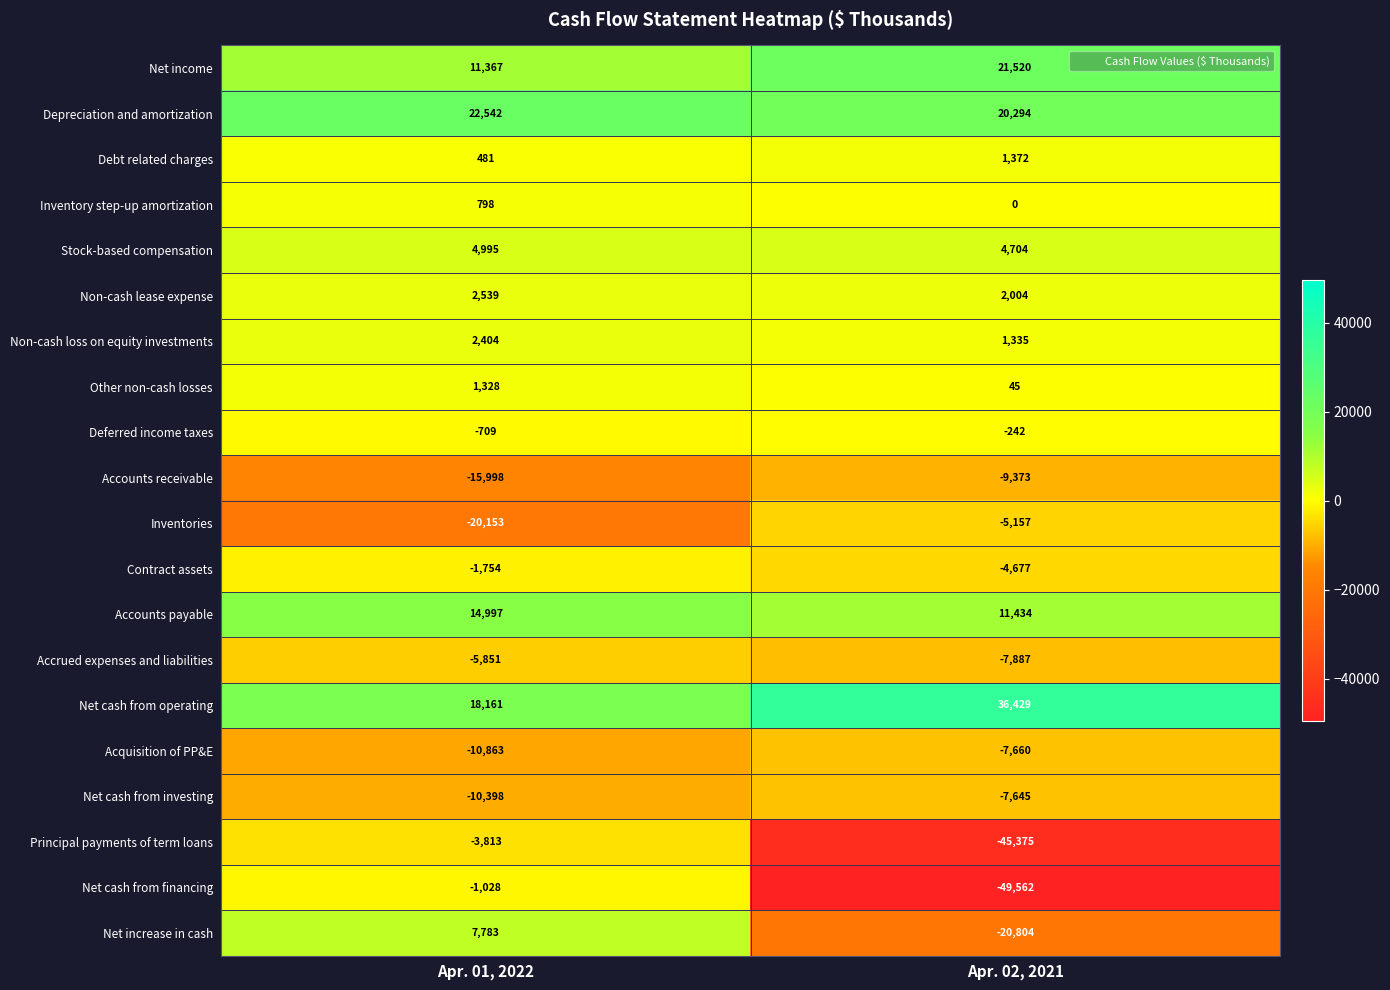

Between Apr. 01, 2022 and Apr. 02, 2021, which series saw the biggest shift?

Net cash from financing